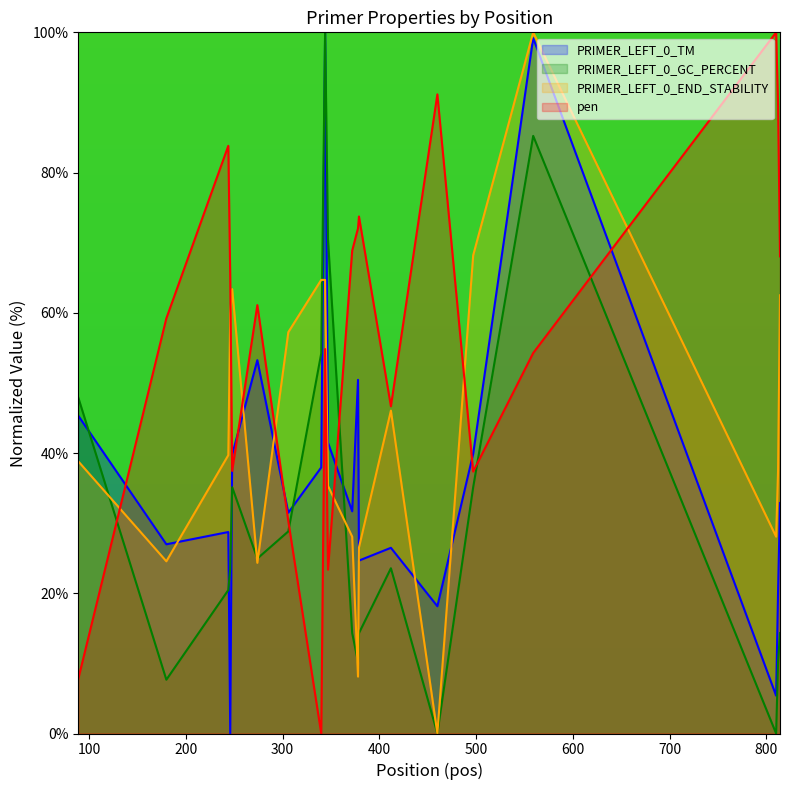

Rank the series by their maximum value, from lowest to highest.

PRIMER_LEFT_0_TM, PRIMER_LEFT_0_GC_PERCENT, PRIMER_LEFT_0_END_STABILITY, pen